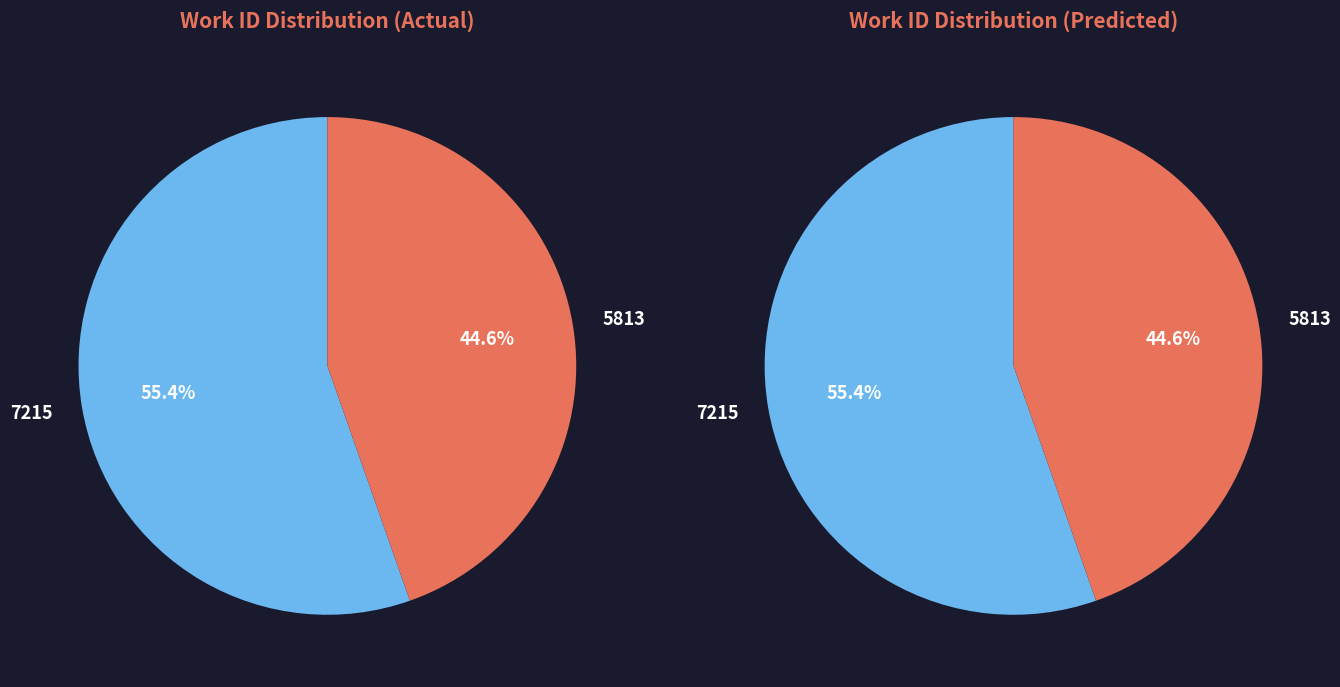

What is the total percentage of 7215 and 5813?

100.0%